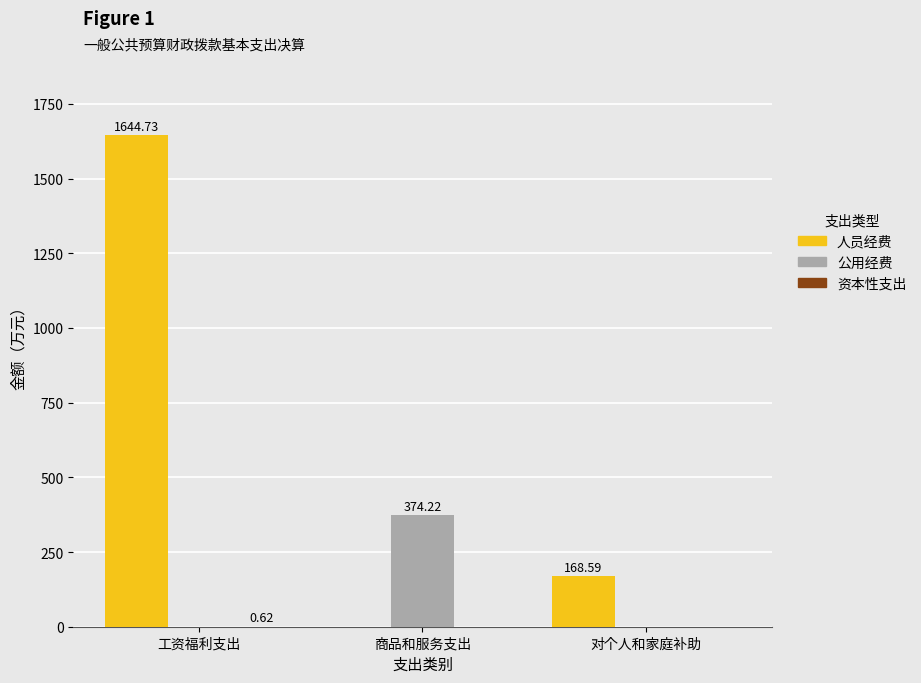

Is it true that 公用经费 equals -261.4 at 对个人和家庭补助?

False